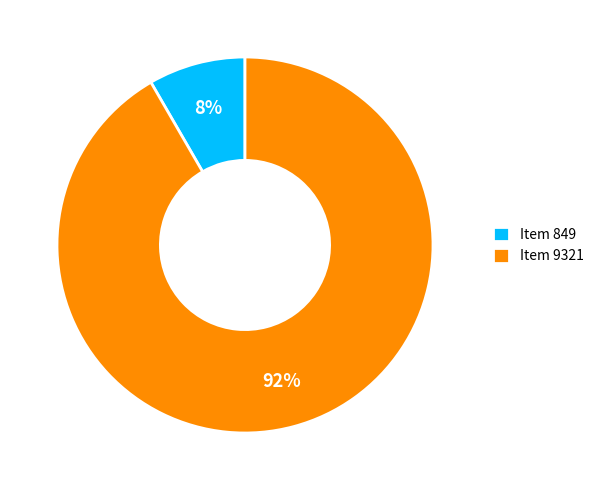

Is there a majority slice in this chart?

Yes